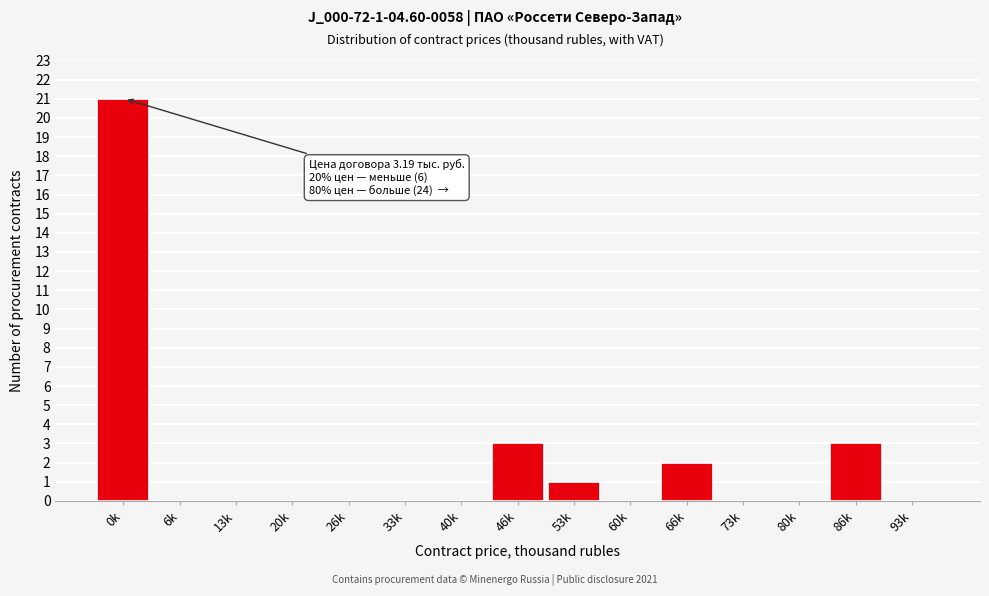

Reading left to right, what are all the values shown in this chart?

0k=21	6k=0	13k=0	20k=0	26k=0	33k=0	40k=0	46k=3	53k=1	60k=0	66k=2	73k=0	80k=0	86k=3	93k=0